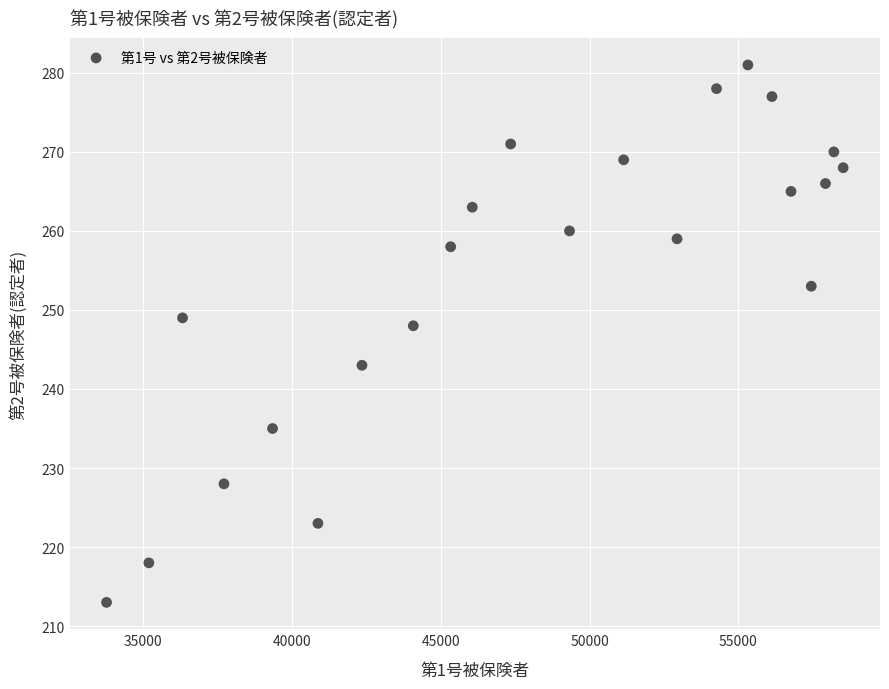

What Y value in the scatter plot is closest to 247?

248